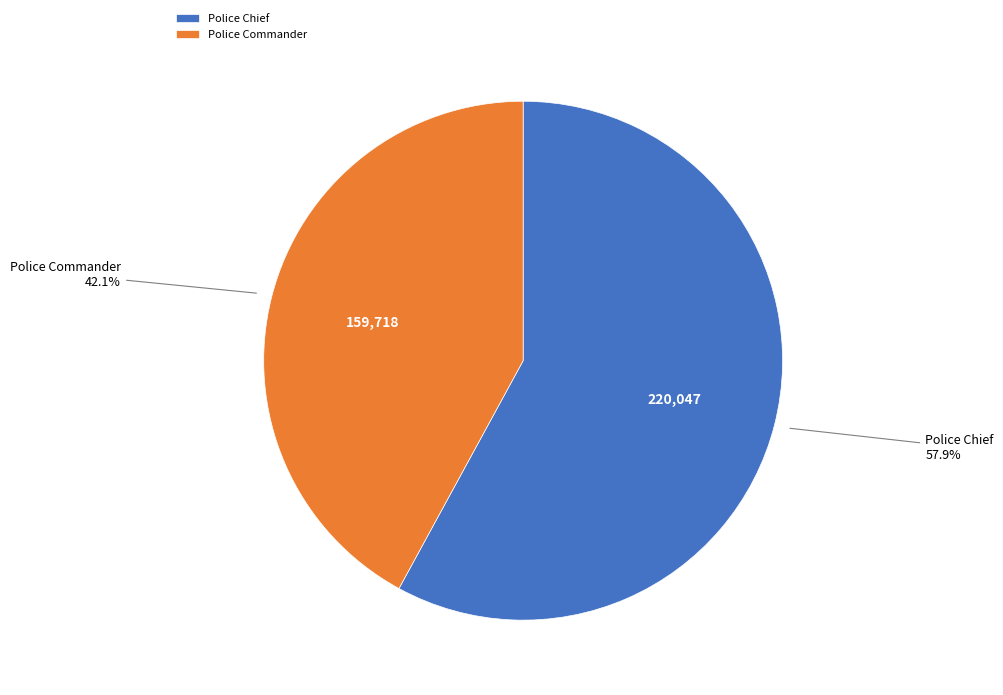

Is it true that Police Commander is 42% of the pie?

True